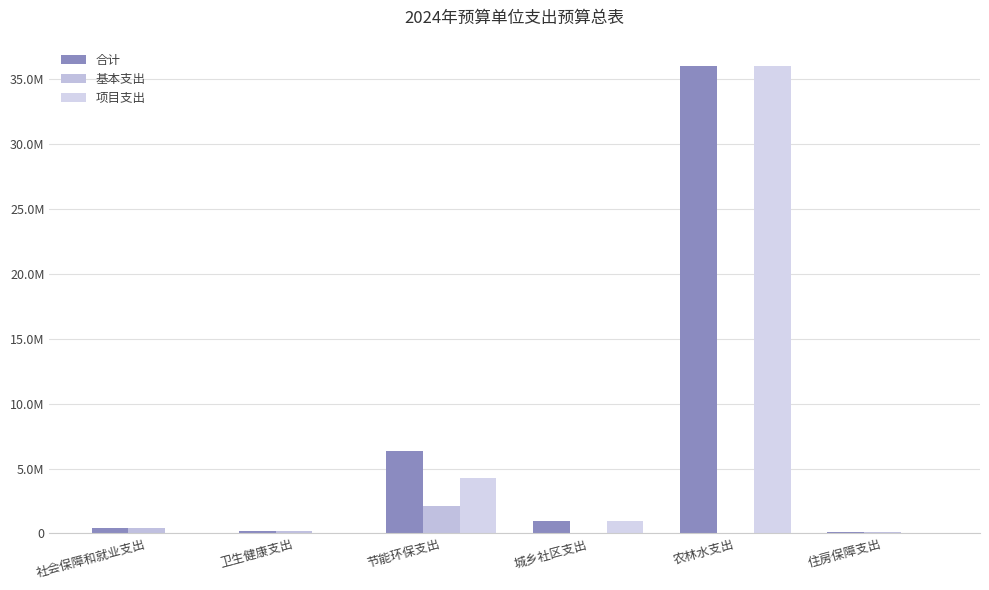

What is the value of the 项目支出 bar at the 5th from the left?

36047771.8